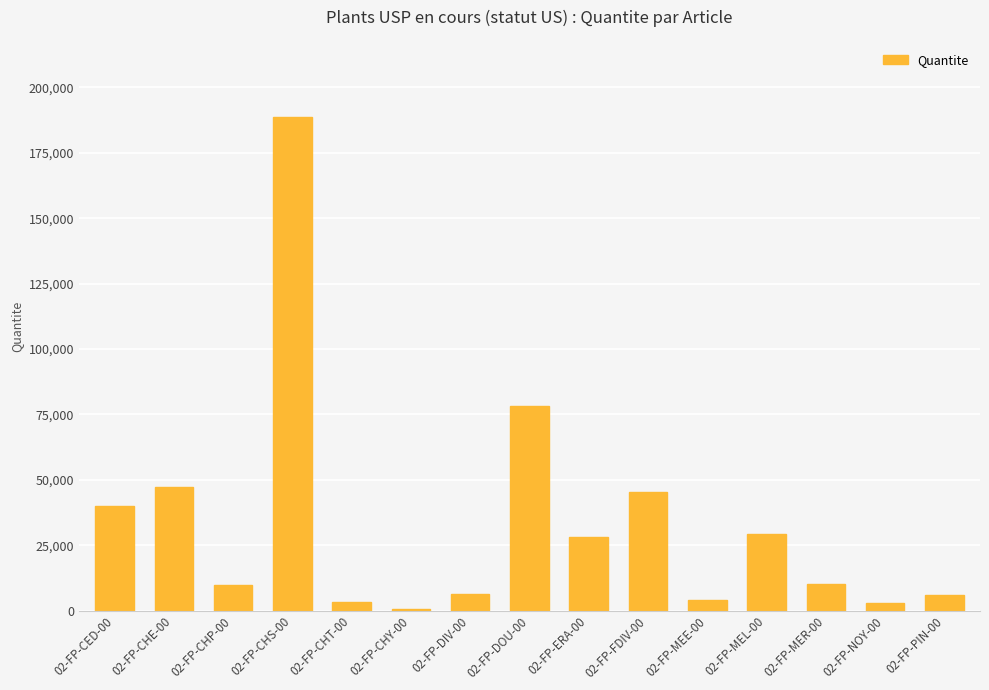

What is the change in value from 02-FP-CHP-00 to 02-FP-CHY-00?

-9152